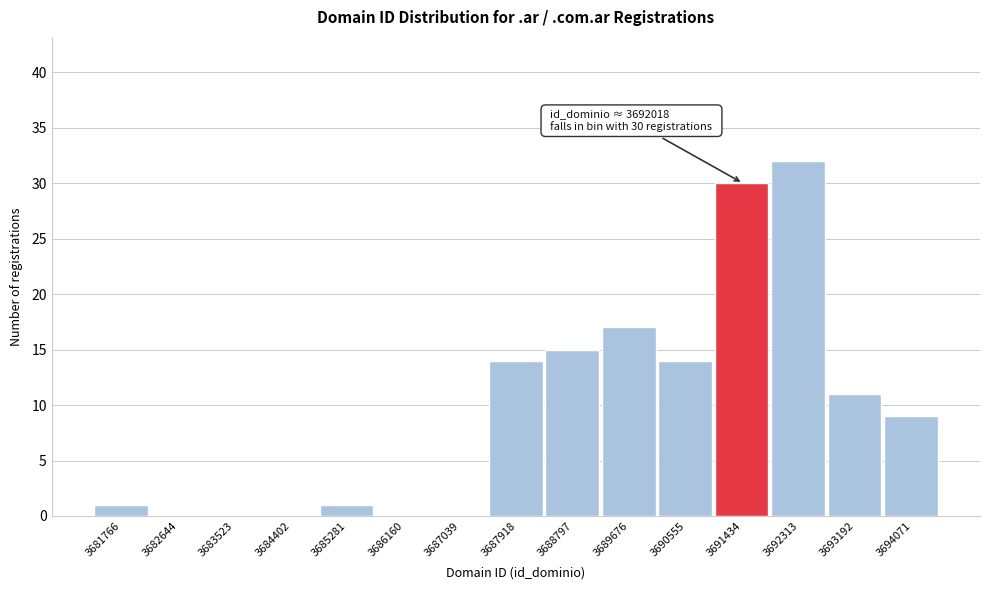

Reading left to right, extract all data points from this chart.

3681766=1	3682644=0	3683523=0	3684402=0	3685281=1	3686160=0	3687039=0	3687918=14	3688797=15	3689676=17	3690555=14	3691434=30	3692313=32	3693192=11	3694071=9